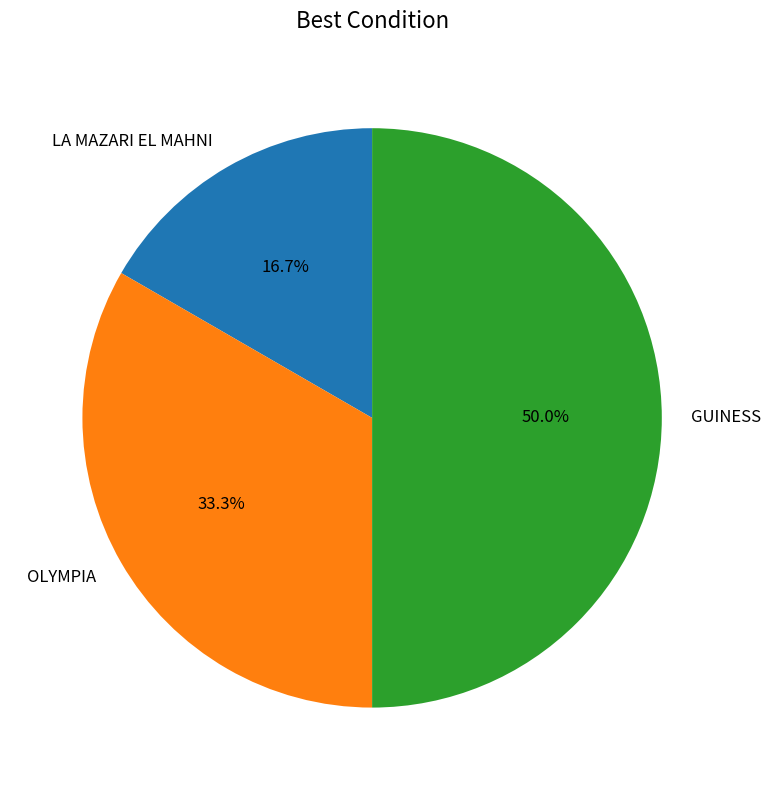

What is the ratio of the value at LA MAZARI EL MAHNI to the value at GUINESS?

0.3